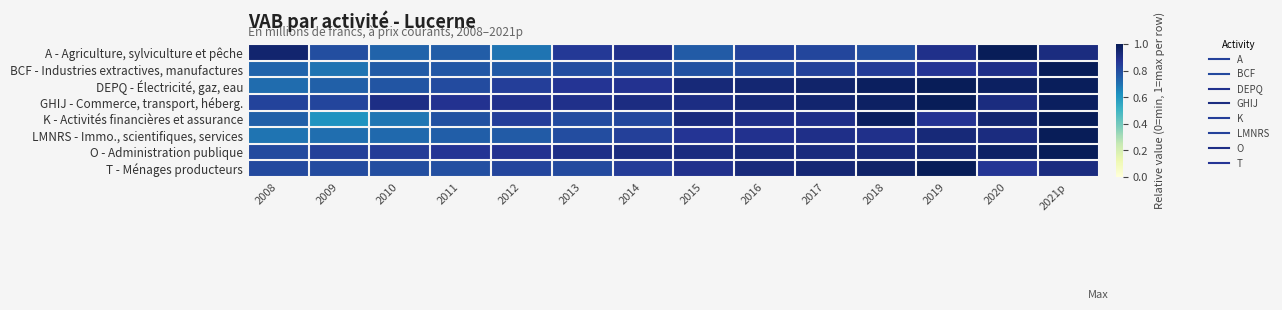

Reading left to right, extract all data points from this chart.

A - Agriculture, sylviculture et pêche: 2008=1.0	2009=0.8	2010=0.7	2011=0.8	2012=0.7	2013=0.9	2014=0.9	2015=0.8	2016=0.8	2017=0.8	2018=0.8	2019=0.9	2020=1.0	2021p=0.9
BCF - Industries extractives, manufactures: 2008=0.7	2009=0.7	2010=0.8	2011=0.8	2012=0.8	2013=0.8	2014=0.8	2015=0.8	2016=0.8	2017=0.8	2018=0.9	2019=0.9	2020=0.9	2021p=1.0
DEPQ - Électricité, gaz, eau: 2008=0.7	2009=0.7	2010=0.8	2011=0.8	2012=0.8	2013=0.9	2014=0.9	2015=0.9	2016=0.9	2017=1.0	2018=1.0	2019=1.0	2020=1.0	2021p=1.0
GHIJ - Commerce, transport, héberg.: 2008=0.8	2009=0.8	2010=0.9	2011=0.9	2012=0.9	2013=0.9	2014=0.9	2015=0.9	2016=0.9	2017=1.0	2018=1.0	2019=1.0	2020=0.9	2021p=1.0
K - Activités financières et assurance: 2008=0.7	2009=0.6	2010=0.7	2011=0.8	2012=0.8	2013=0.8	2014=0.8	2015=0.9	2016=0.9	2017=0.9	2018=1.0	2019=0.9	2020=0.9	2021p=1.0
LMNRS - Immo., scientifiques, services: 2008=0.7	2009=0.7	2010=0.7	2011=0.7	2012=0.8	2013=0.8	2014=0.8	2015=0.9	2016=0.9	2017=0.9	2018=0.9	2019=0.9	2020=0.9	2021p=1.0
O - Administration publique: 2008=0.8	2009=0.8	2010=0.8	2011=0.9	2012=0.9	2013=0.9	2014=0.9	2015=0.9	2016=0.9	2017=0.9	2018=0.9	2019=0.9	2020=1.0	2021p=1.0
T - Ménages producteurs: 2008=0.8	2009=0.8	2010=0.8	2011=0.8	2012=0.8	2013=0.8	2014=0.8	2015=0.9	2016=0.9	2017=0.9	2018=1.0	2019=1.0	2020=0.9	2021p=0.9